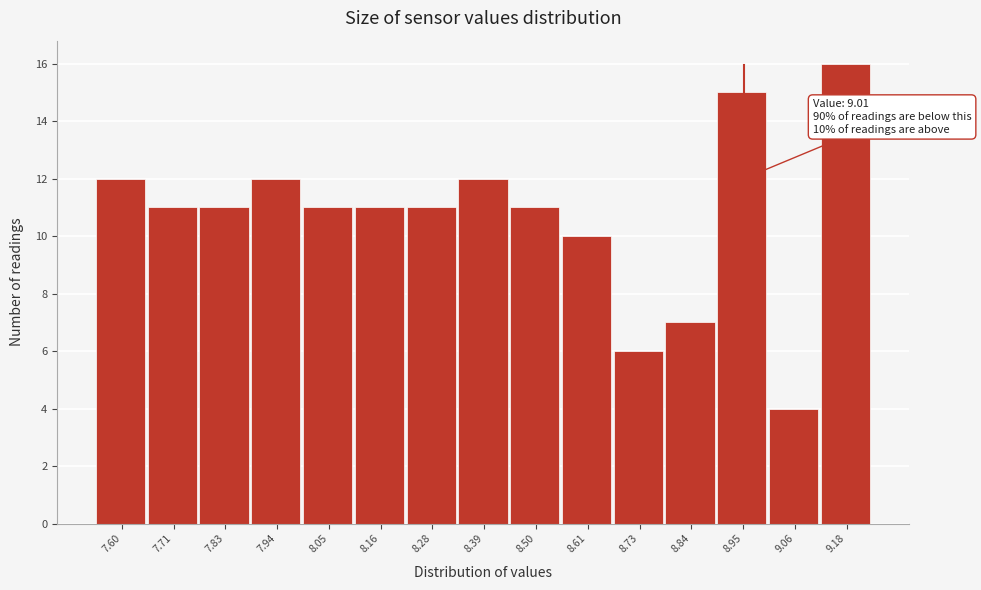

Reading left to right, list all the values displayed in this chart.

7.60=12	7.71=11	7.83=11	7.94=12	8.05=11	8.16=11	8.28=11	8.39=12	8.50=11	8.61=10	8.73=6	8.84=7	8.95=15	9.06=4	9.18=16